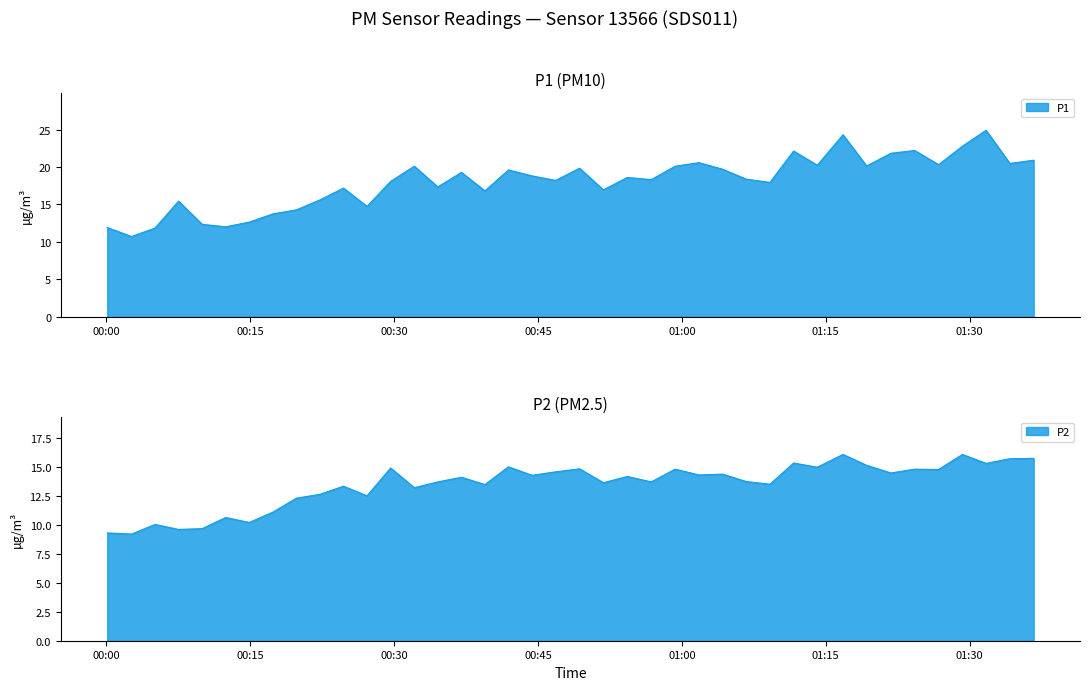

Which series has the largest range (max minus min)?

P1